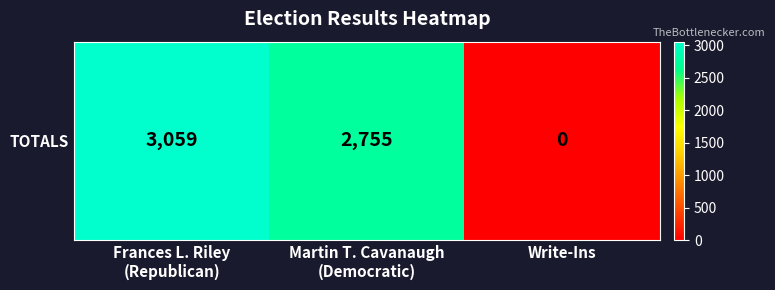

What is the difference between the values at Write-Ins and Frances L. Riley
(Republican)?

3059